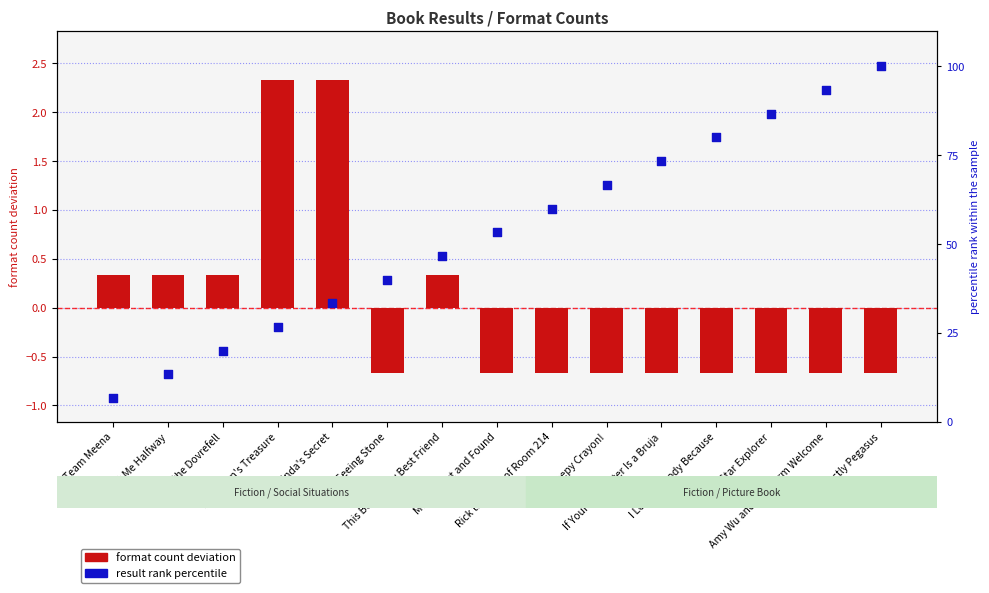

What are all the series names shown in the legend?

format count deviation, result rank percentile